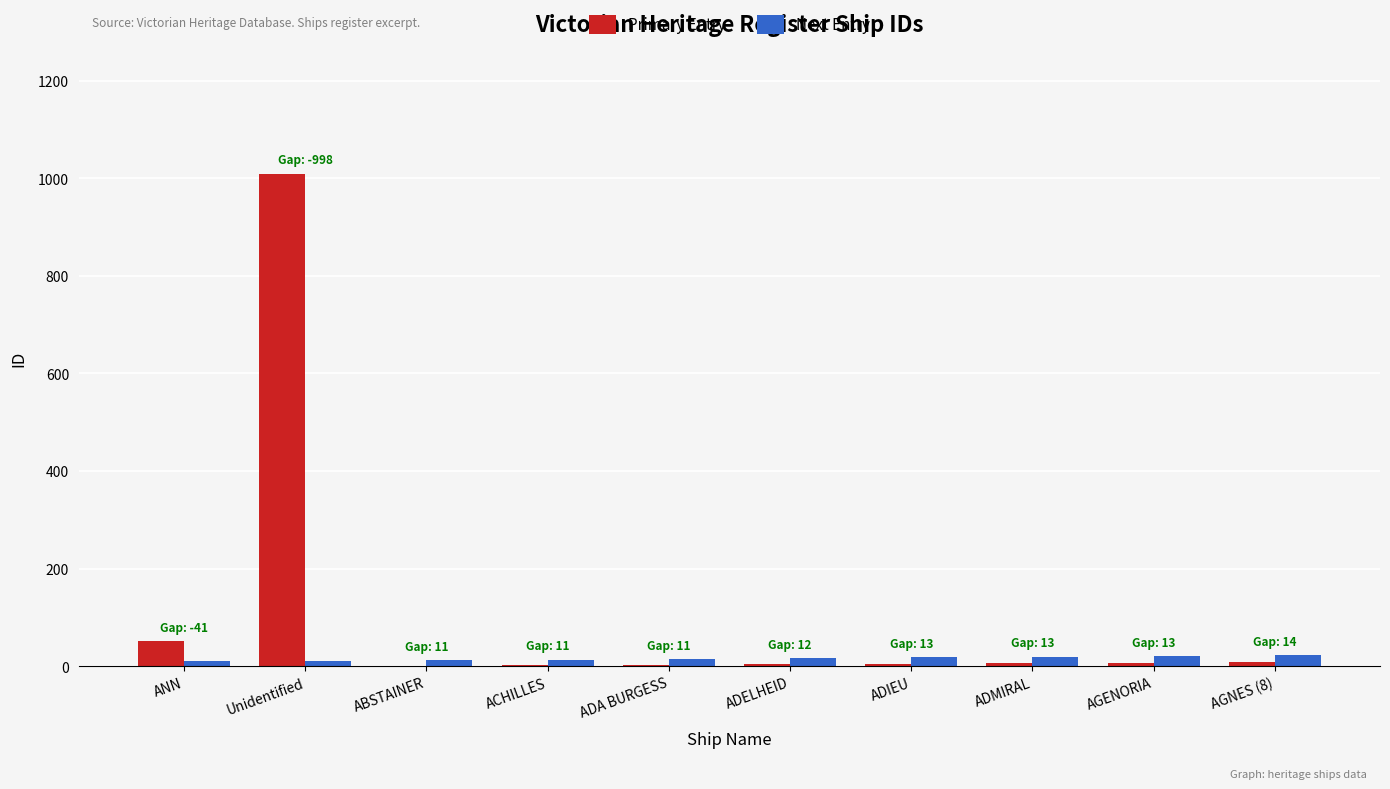

Which label corresponds to the largest value in the chart?

Unidentified